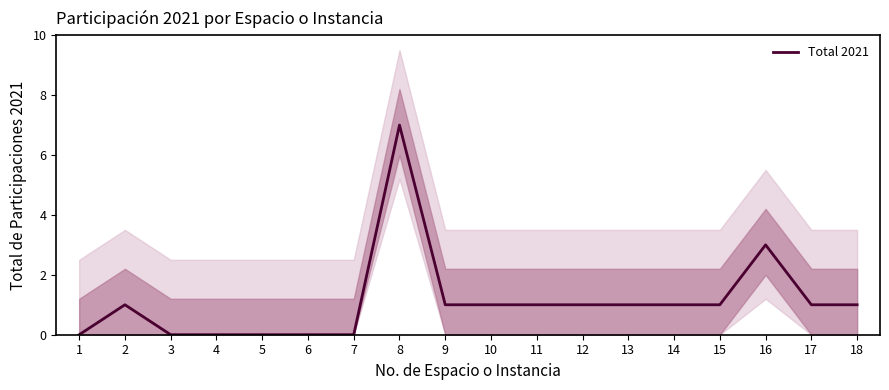

Reading right to left, list all the values displayed in this chart.

18=1	17=1	16=3	15=1	14=1	13=1	12=1	11=1	10=1	9=1	8=7	7=0	6=0	5=0	4=0	3=0	2=1	1=0